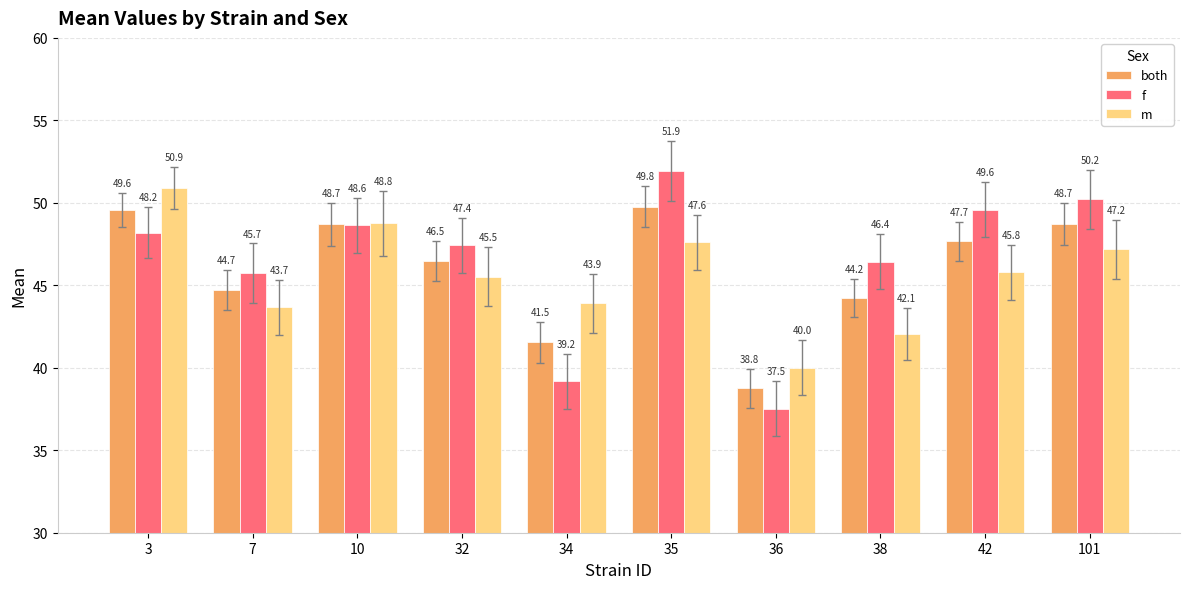

What is the value of the both bar at the 3rd from the left?

48.7